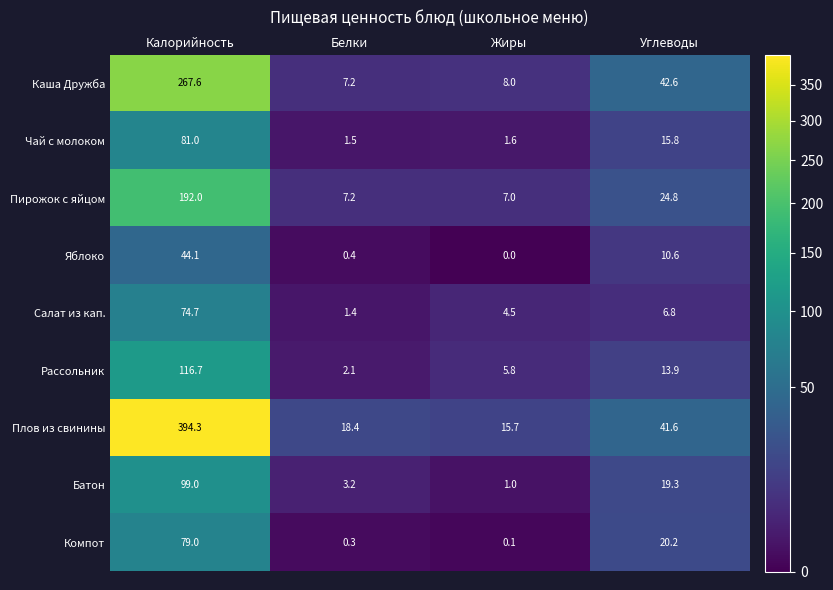

Where does the Компот series first go above 20?

Калорийность